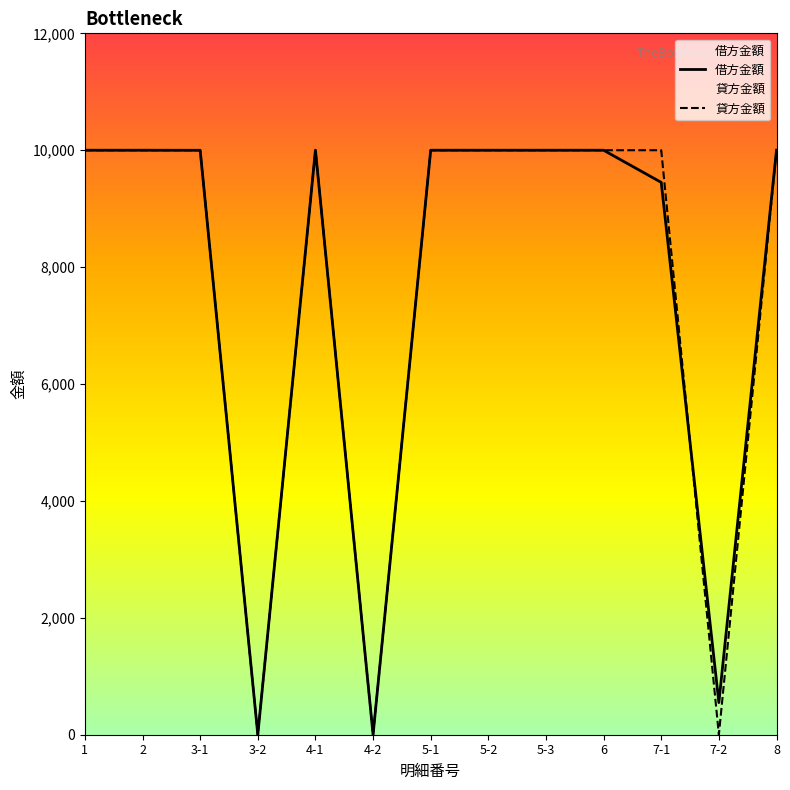

How many lines are shown in the chart?

2